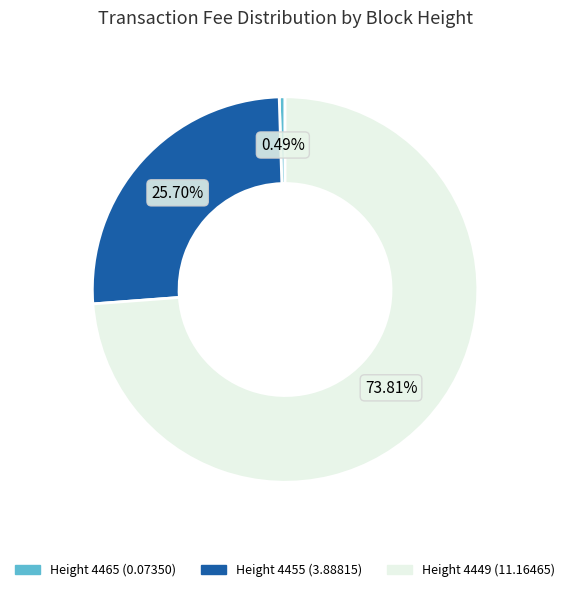

To the nearest percent, what is the combined percentage of Height 4455 and Height 4449?

100%